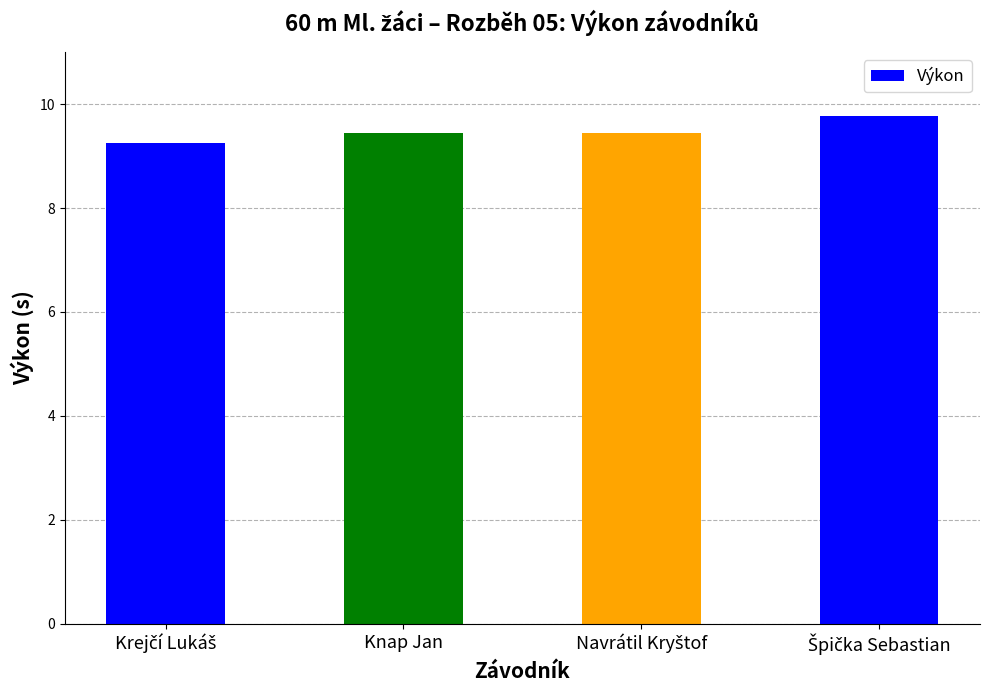

What is the value of the 2nd bar from the left?

9.4